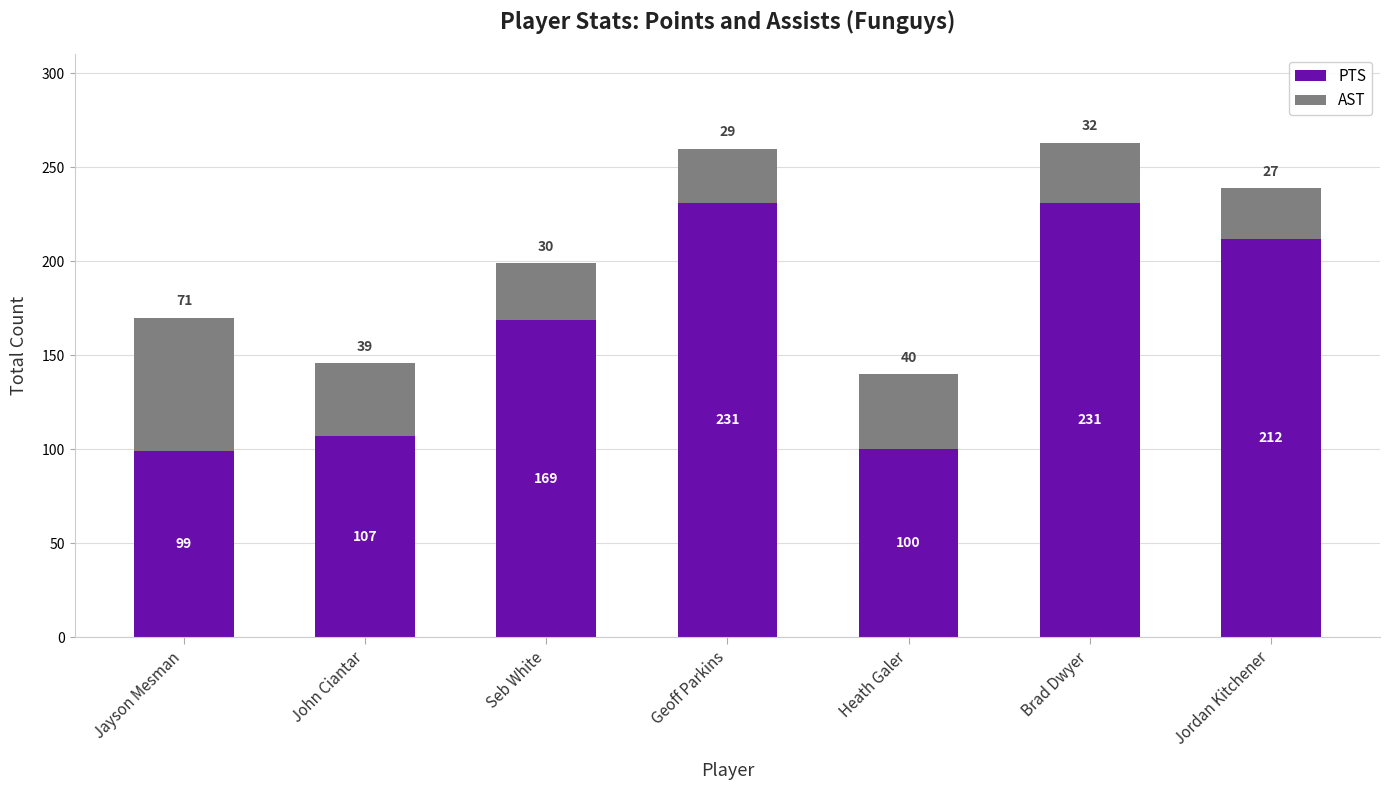

How many values in the PTS series are below 169?

3